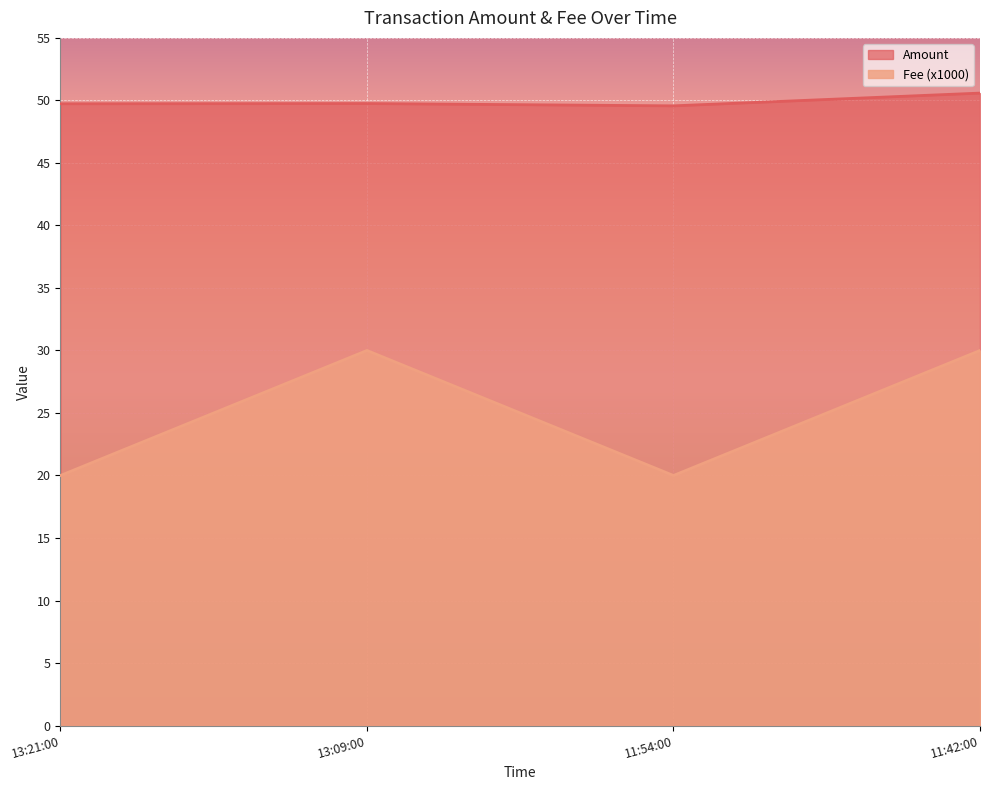

Does the chart display data point markers on the line(s)?

No